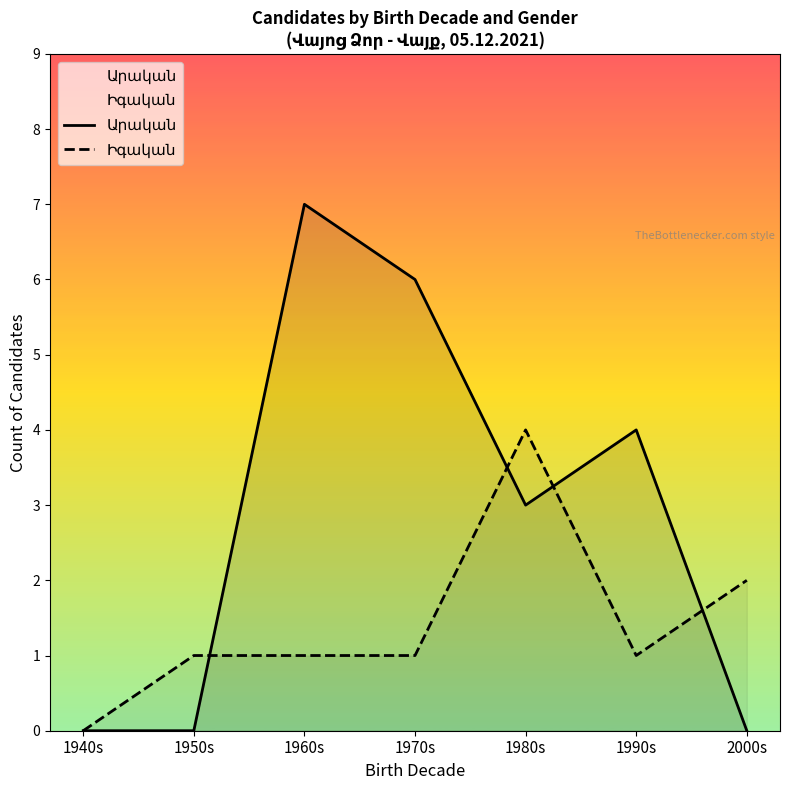

Between 1980s and 1940s, which is larger?

1980s